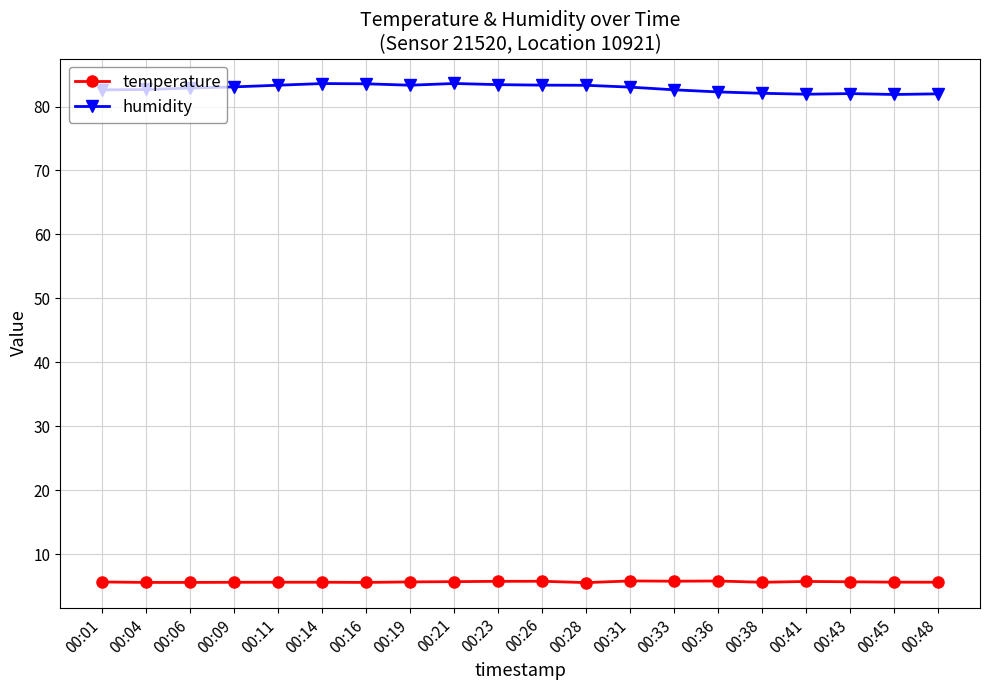

The humidity series shows 83.3 at 00:26. True or false?

True